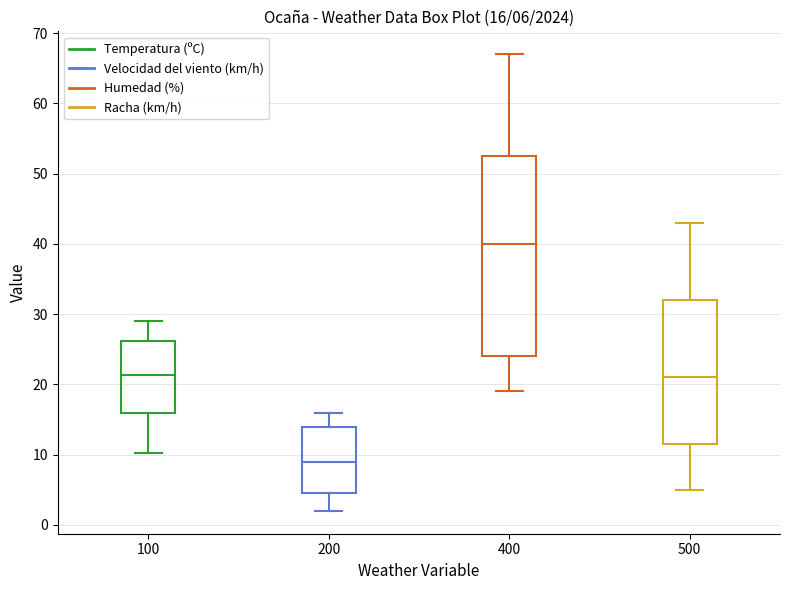

Which box has the highest median line?

400